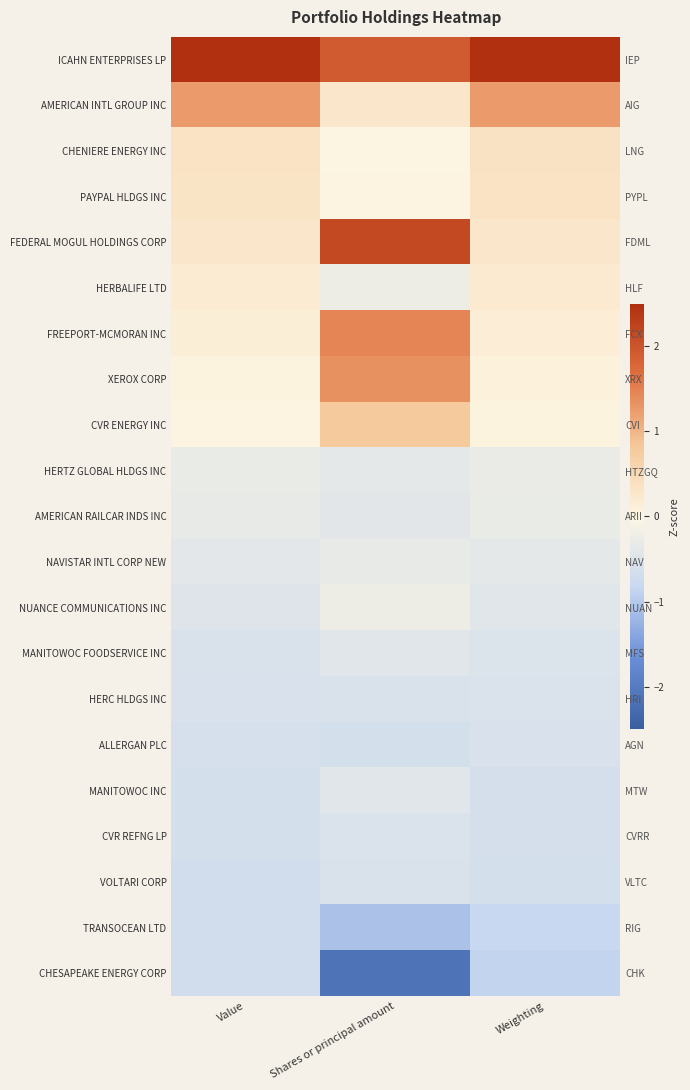

At which category is the sum across all series the highest?

Weighting